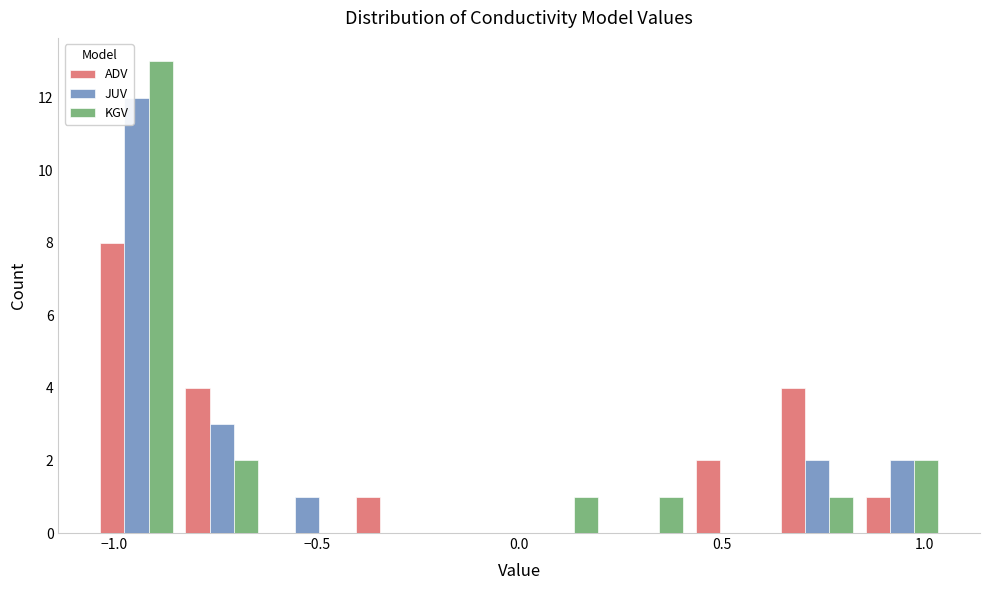

What is the height of the ADV bar covering 0.84 to 1.05 on the x-axis? Neither the bar edges nor the heights are printed on the chart, so give them approximately, as read against the axes.

1